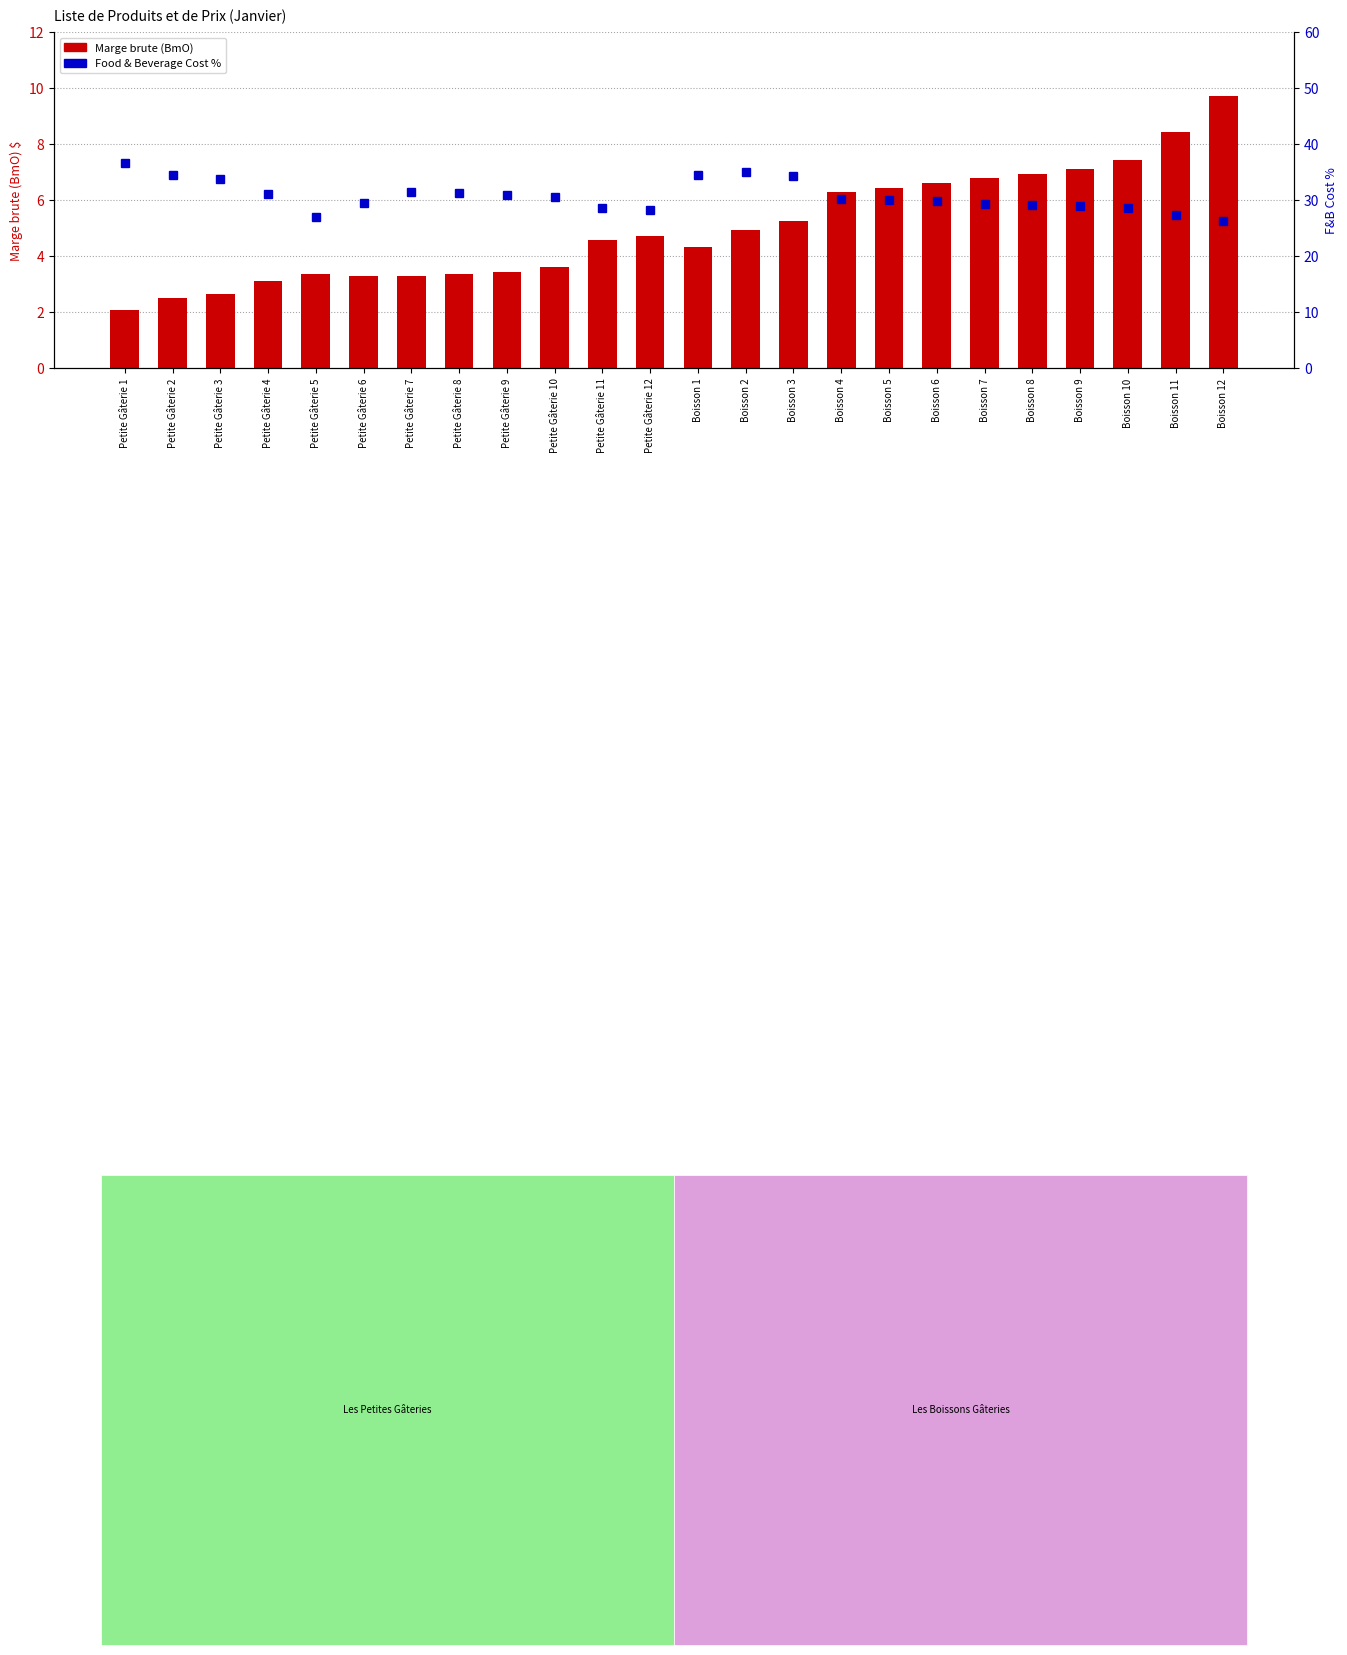

What is the label of the 22nd bar from the left?

Boisson 10